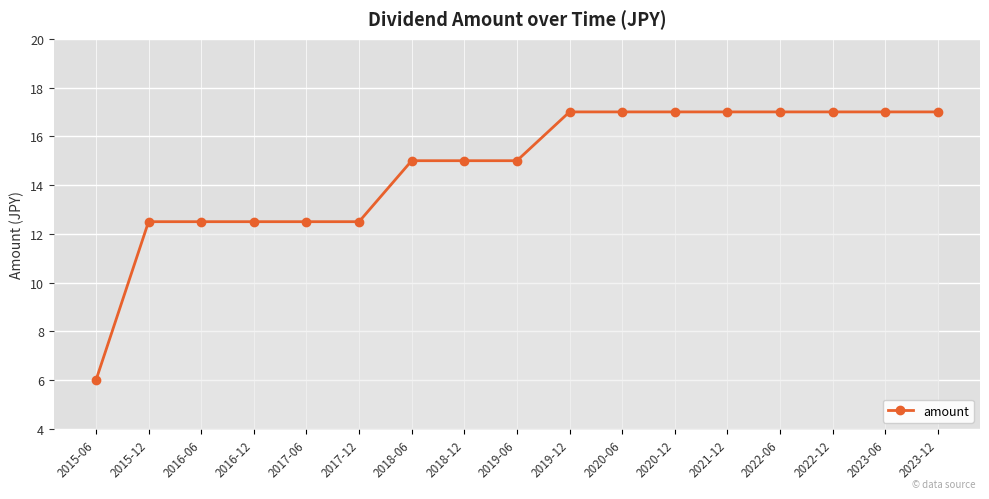

How many distinct data groups are displayed?

1